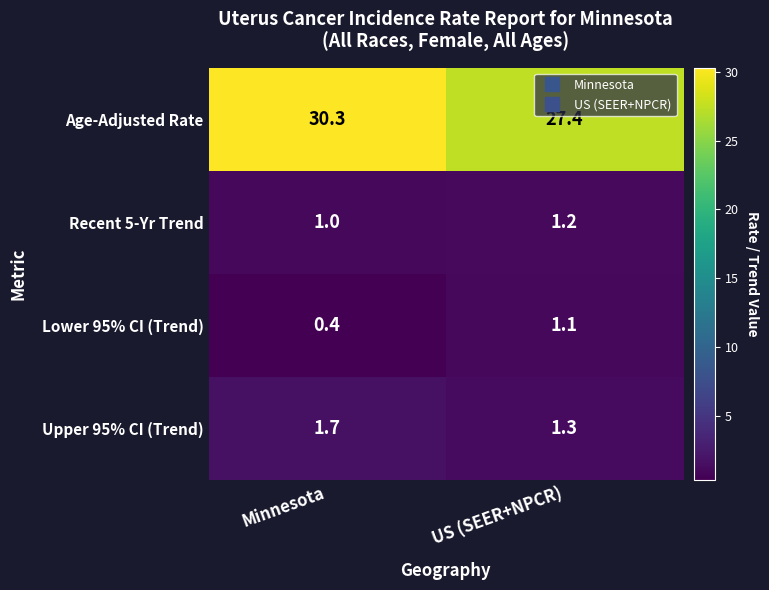

What is the difference between the maximum and minimum values in the Upper 95% CI (Trend) series?

0.4